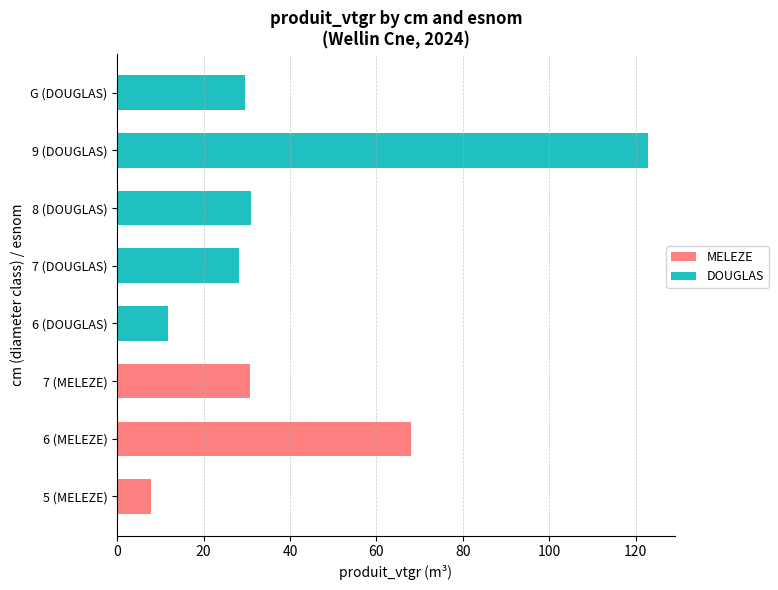

At which category is the sum across all series the highest?

9 (DOUGLAS)